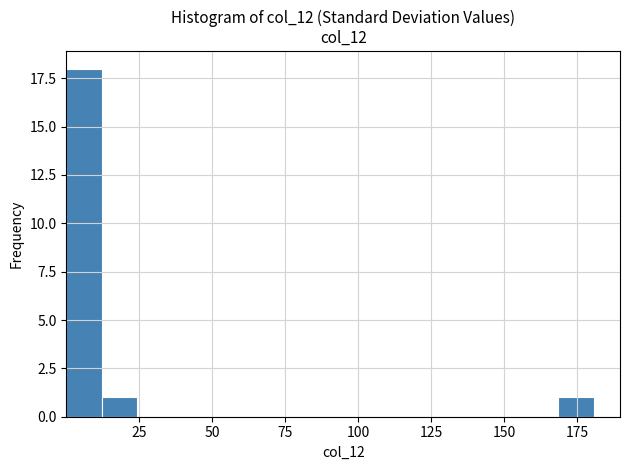

Read against the x-axis, roughly where is the centre of the tallest bar?

5